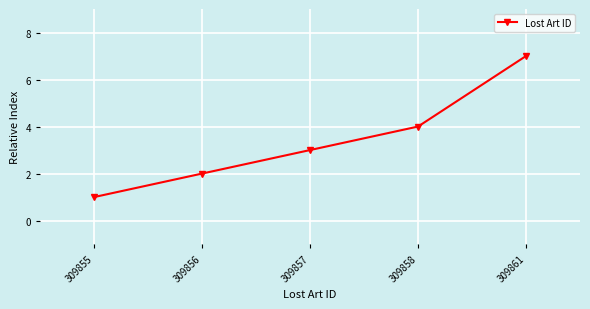

What is the ratio of the value at 309855 to the value at 309856?

0.5